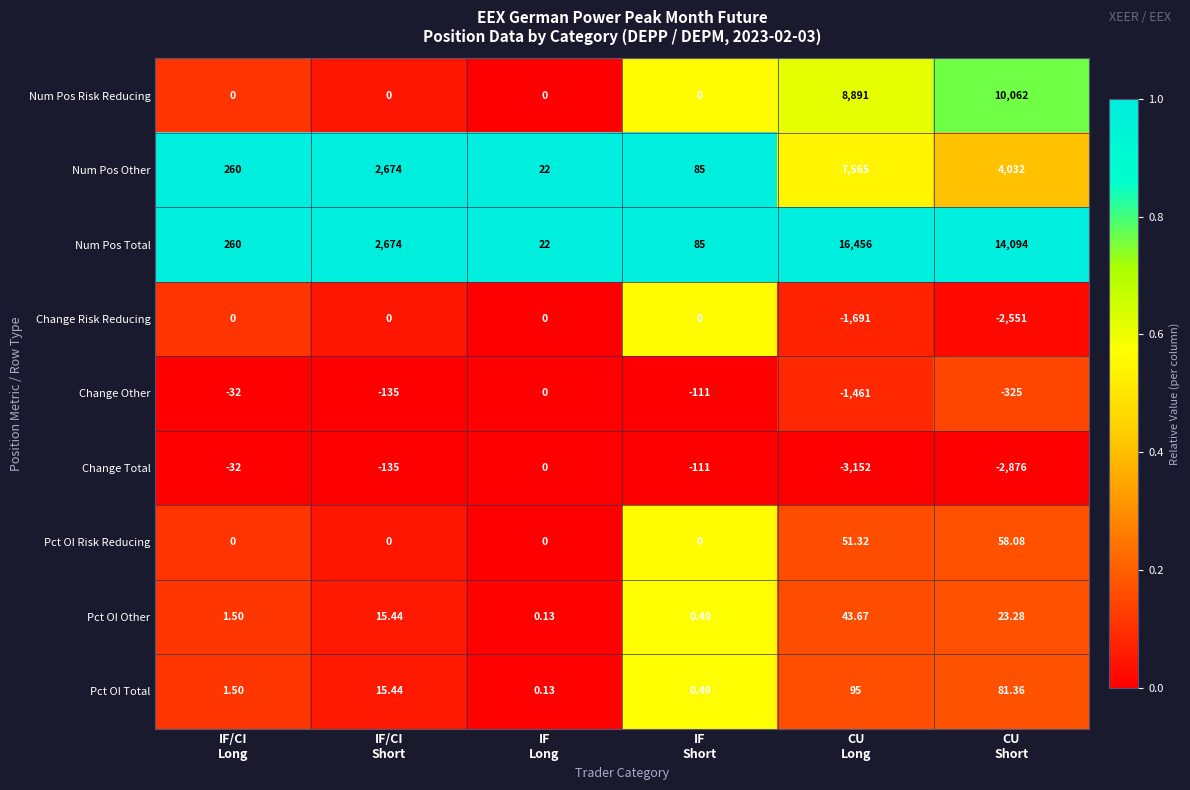

Which series has the largest range (max minus min)?

Num Pos Total